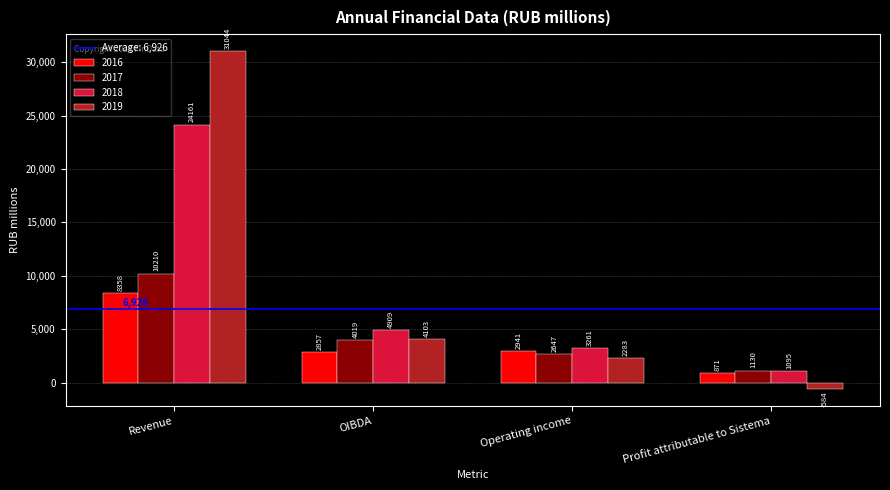

What is the difference between the 2018 values at Revenue and OIBDA?

19252